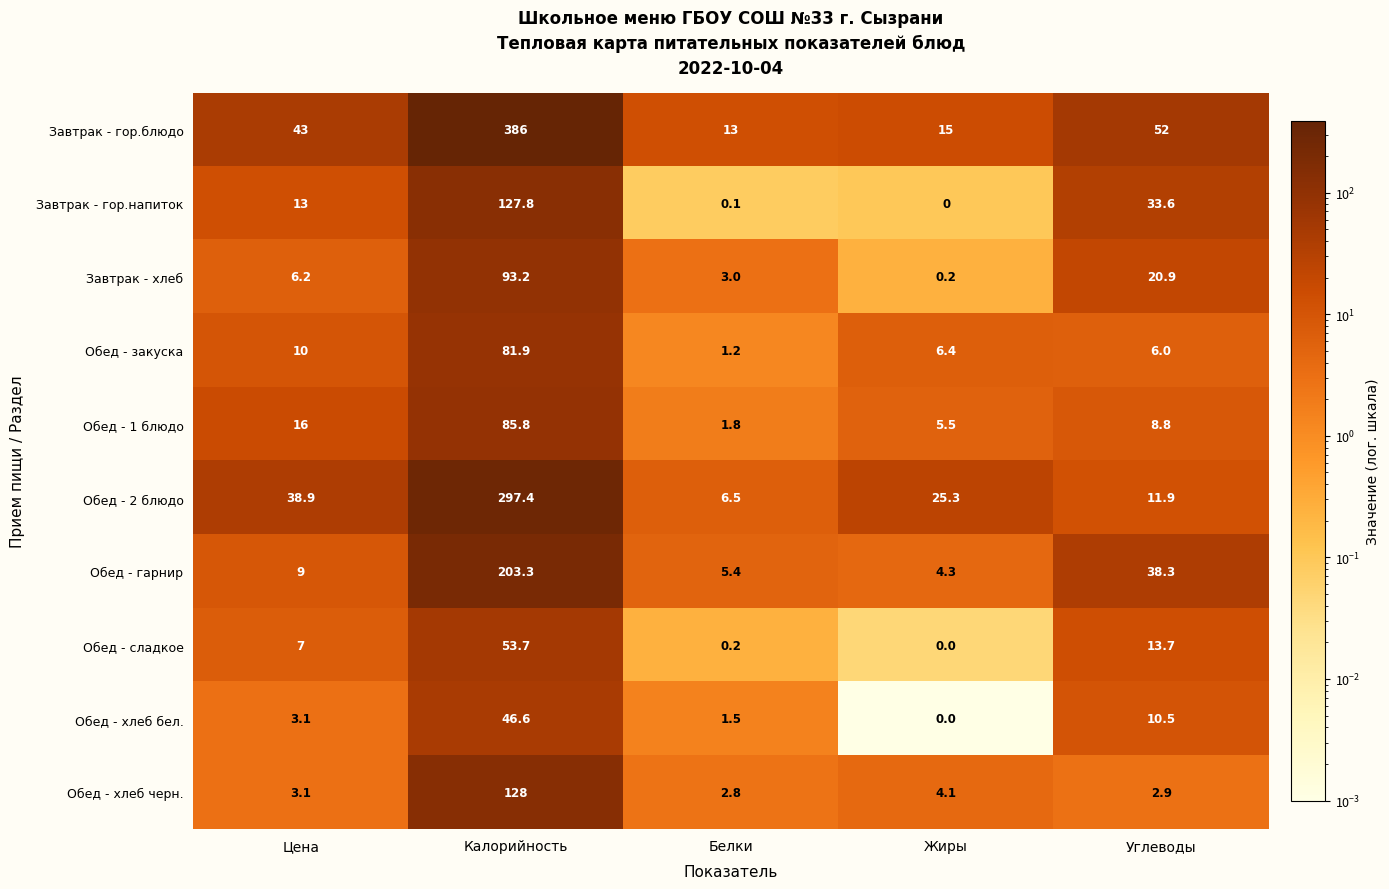

What is the average value of the Обед - 1 блюдо series?

23.6